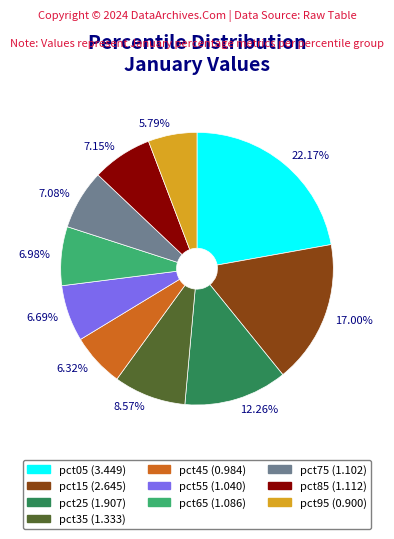

What is the ratio of the value at 6.32% to the value at 17.00%?

0.4